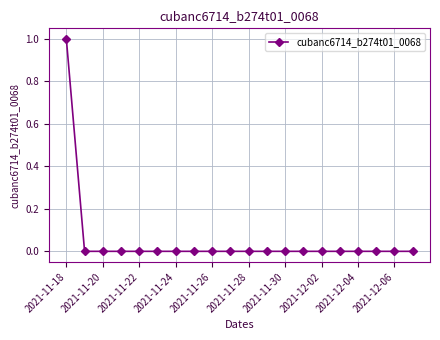

Reading left to right, list all the values displayed in this chart.

1	0	0	0	0	0	0	0	0	0	0	0	0	0	0	0	0	0	0	0